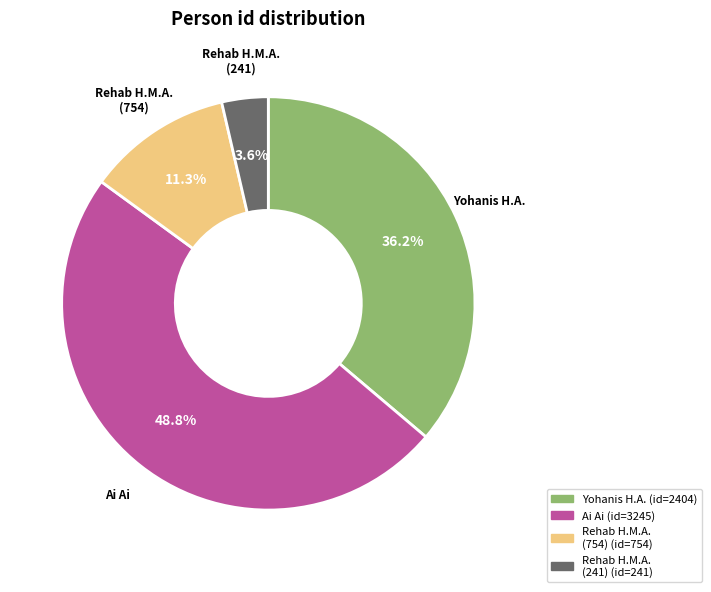

Does any single category account for the majority?

No